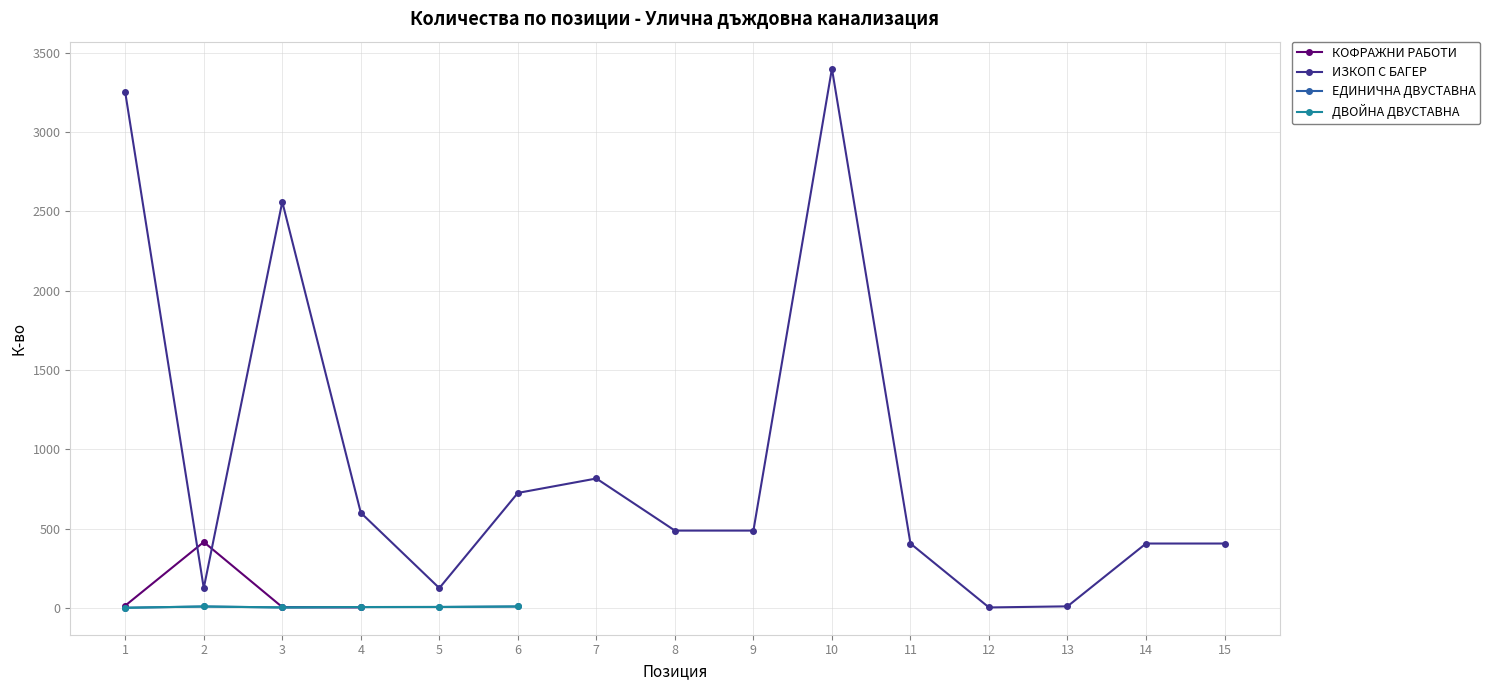

Is it true that ДВОЙНА ДВУСТАВНА equals 0.2 at 1?

False